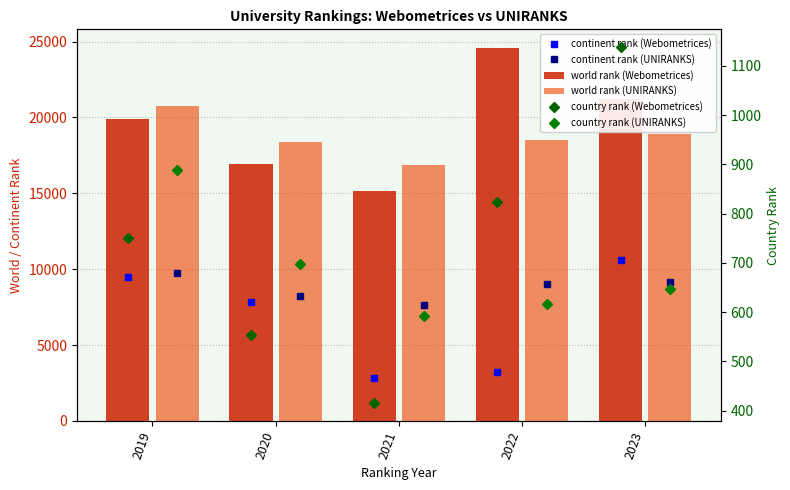

Between 2020 and 2022, which is larger?

2022